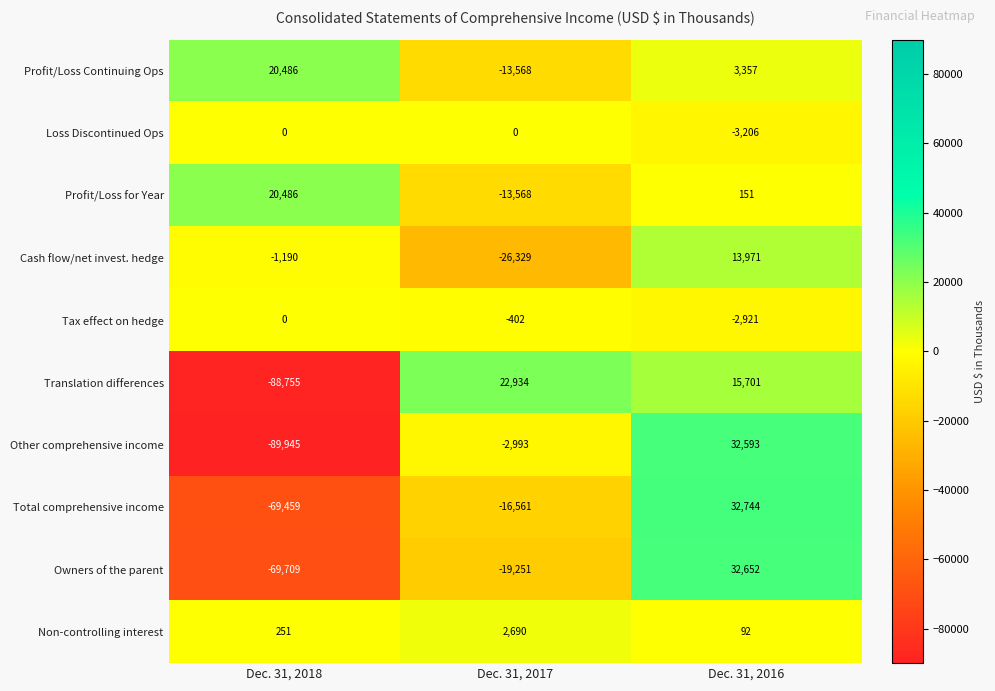

Is it true that Other comprehensive income equals -89945 at Dec. 31, 2018?

True